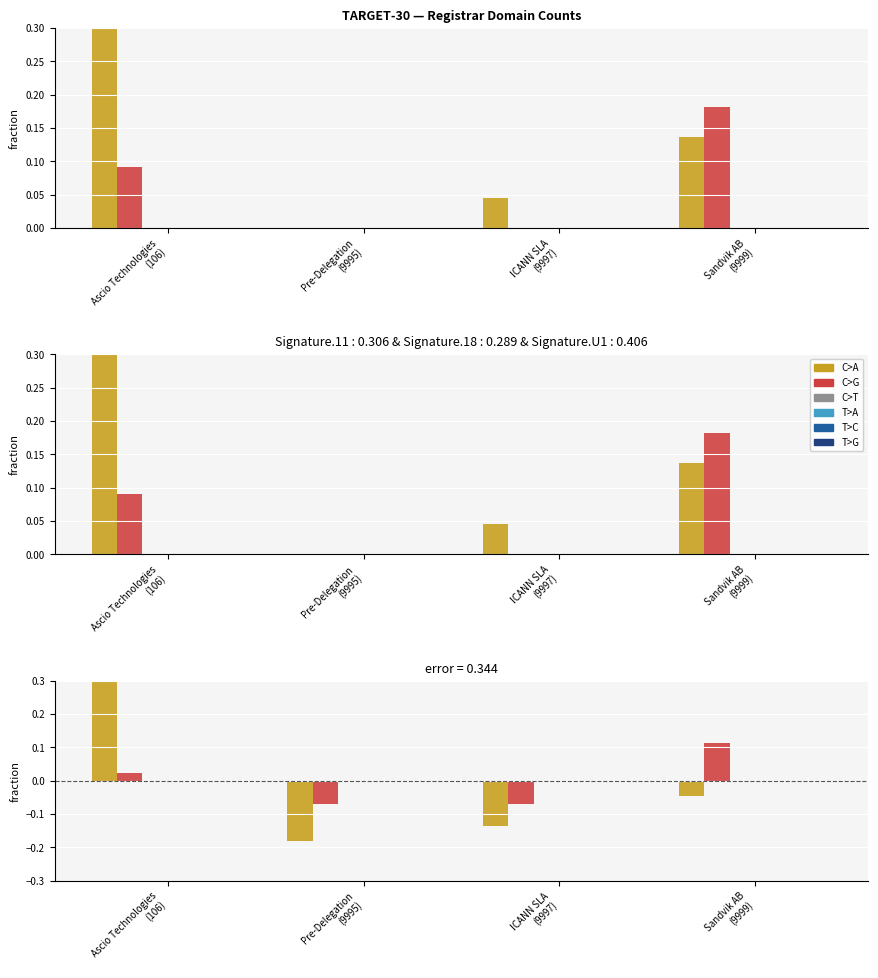

Is it true that total-domains equals -0.1 at Pre-Delegation
(9995)?

False